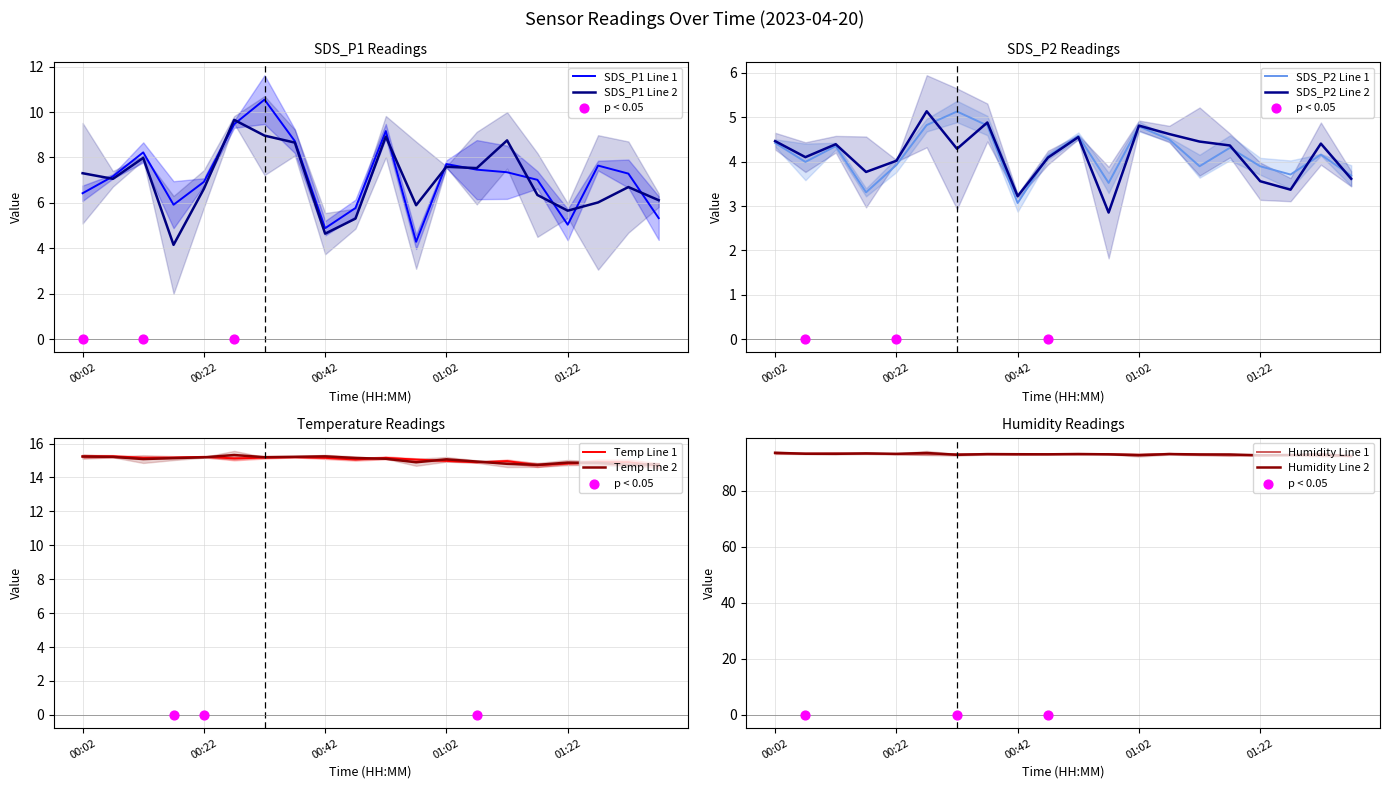

Is the value of Humidity at 00:47 greater than the value of Temp at 00:27?

Yes